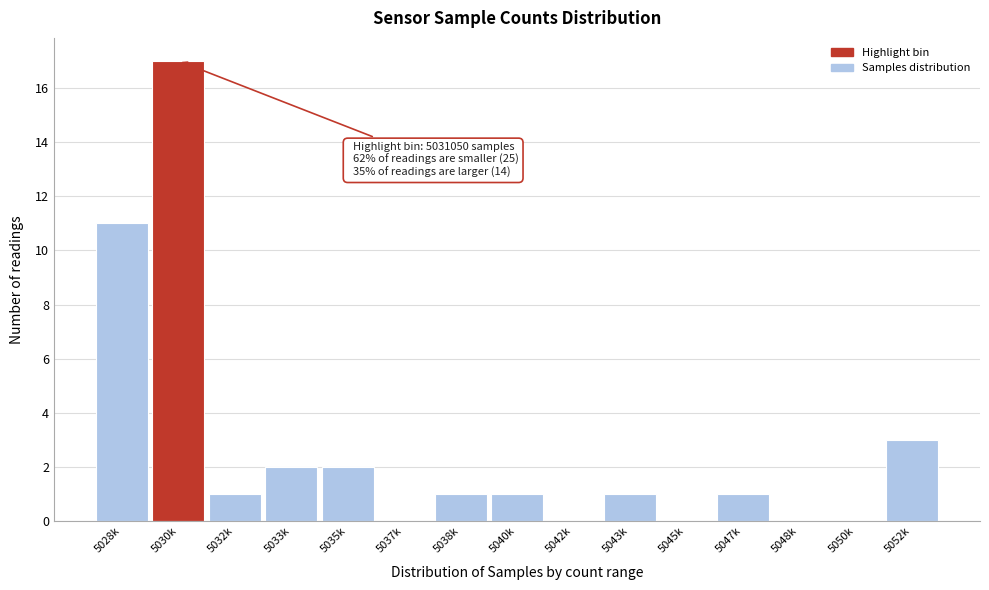

Reading left to right, what are all the values shown in this chart?

5028k=11	5030k=17	5032k=1	5033k=2	5035k=2	5037k=0	5038k=1	5040k=1	5042k=0	5043k=1	5045k=0	5047k=1	5048k=0	5050k=0	5052k=3